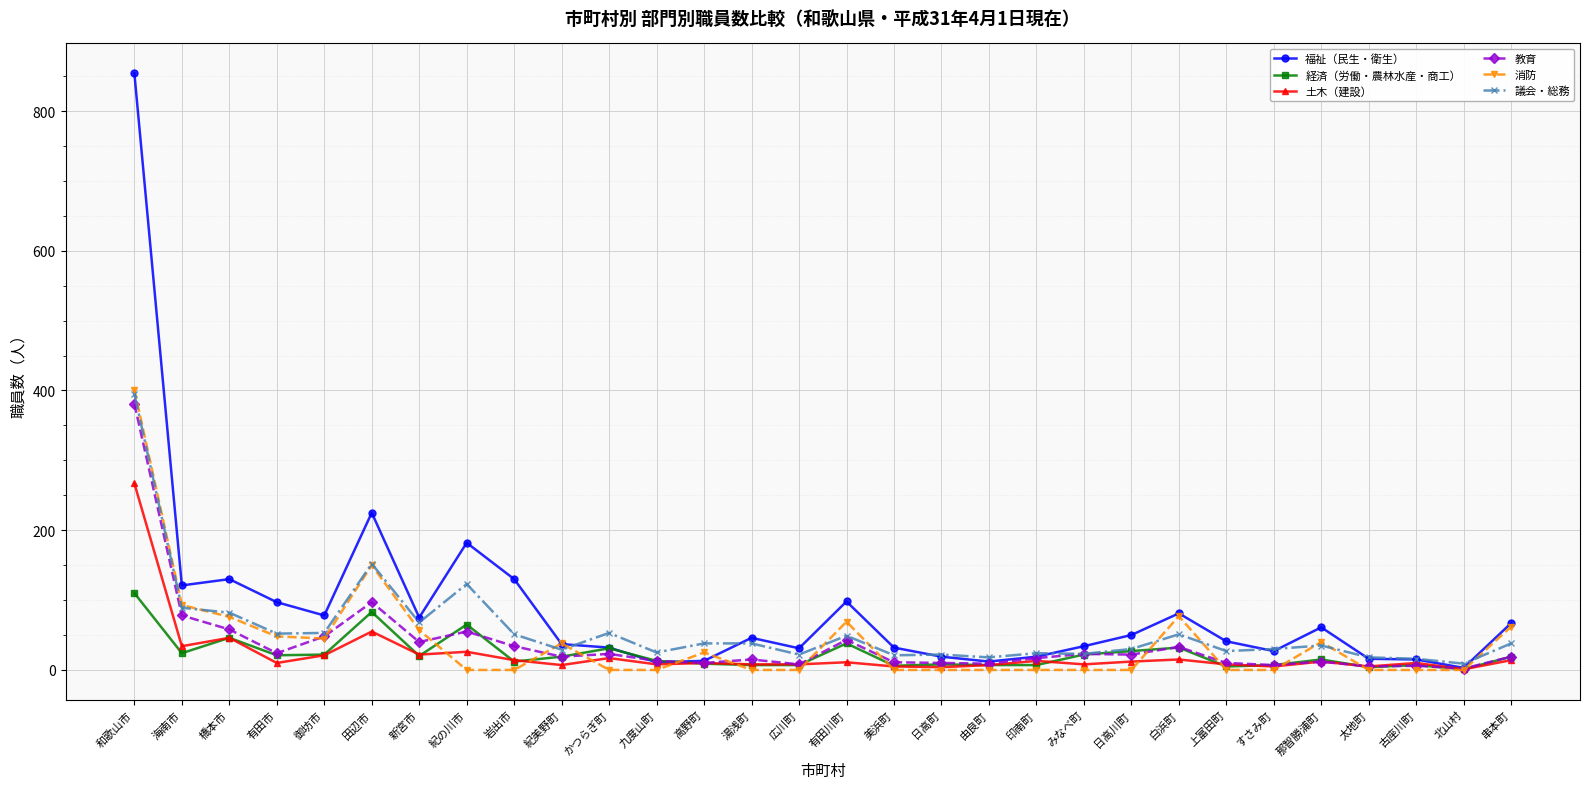

How many lines are shown in the chart?

6